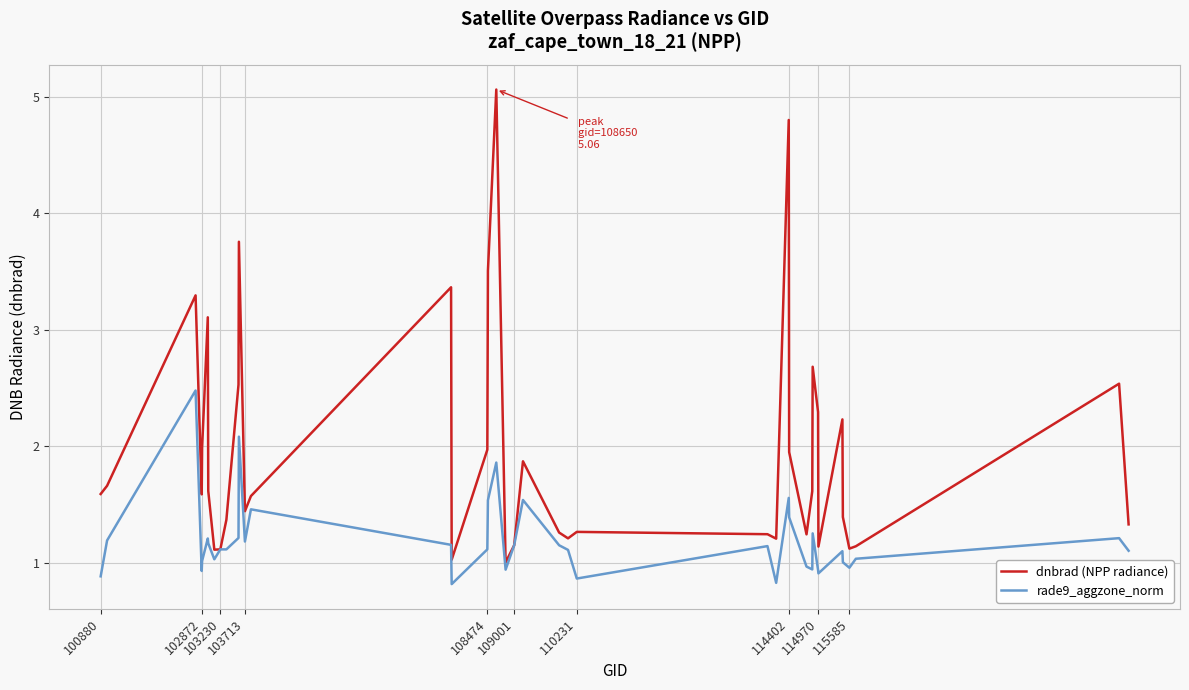

Which series has the largest total across all categories?

dnbrad (NPP radiance)